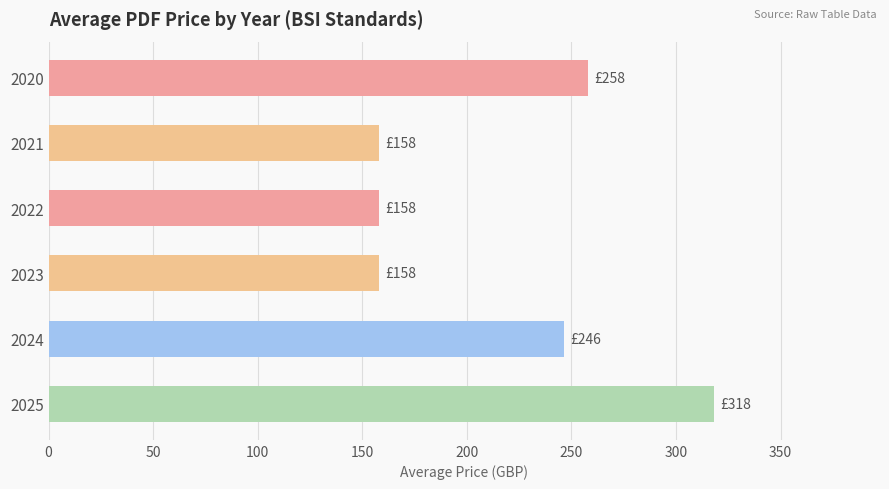

Which label corresponds to the largest value in the chart?

2025